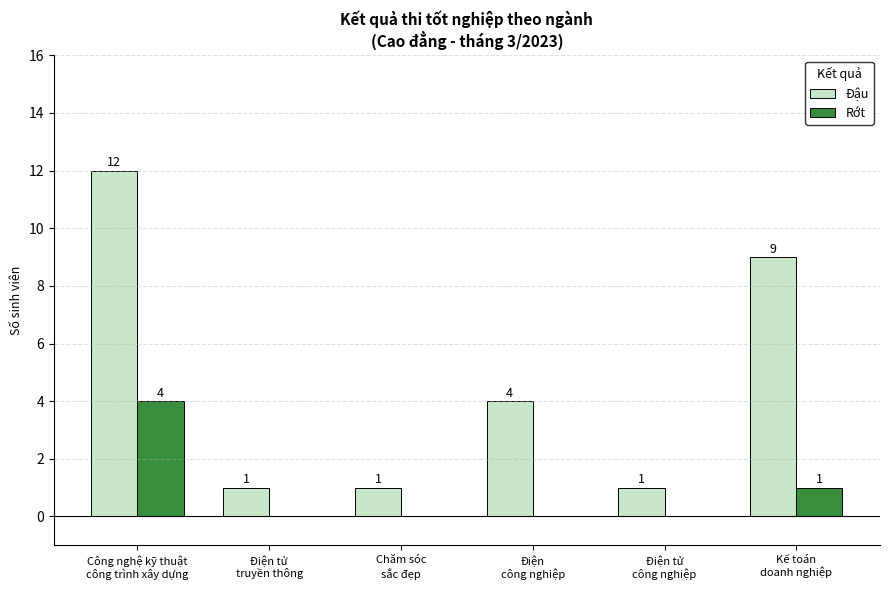

Which category has the highest value across all series?

Công nghệ kỹ thuật
công trình xây dựng